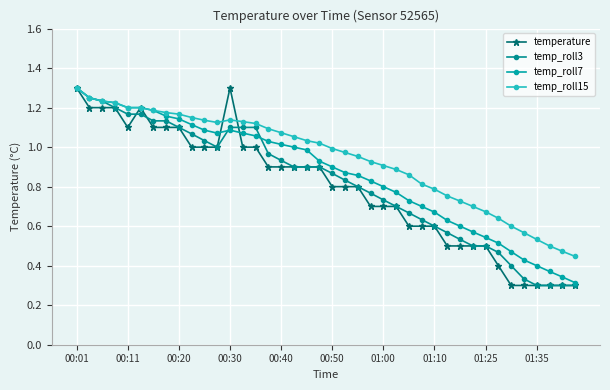

At which category does the chart reach its minimum across all series?

34